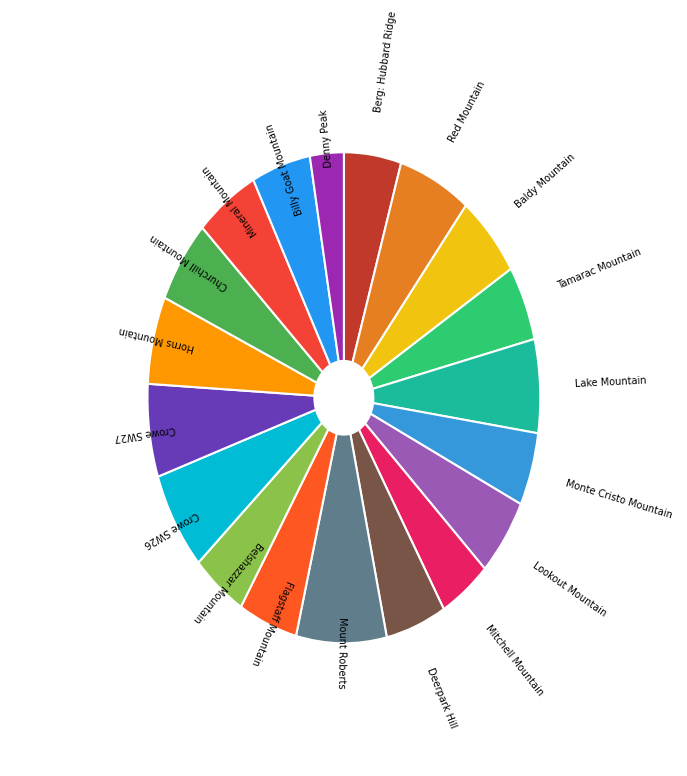

Count the number of slices in the pie.

19